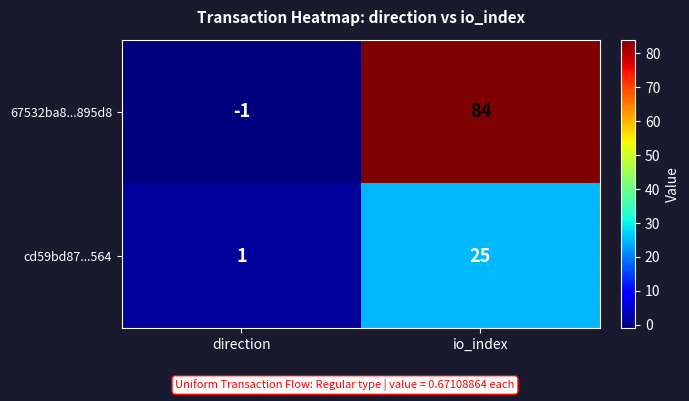

Reading left to right, list all the values displayed in this chart.

67532ba8...895d8: -1	84
cd59bd87...564: 1	25